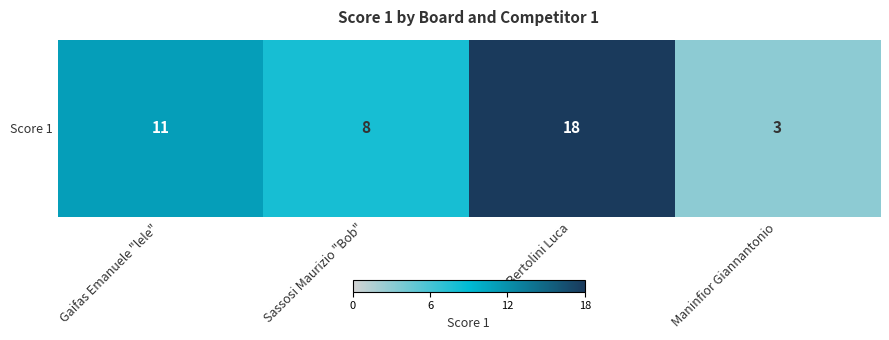

The value at Sassosi Maurizio "Bob" is 8. True or false?

True